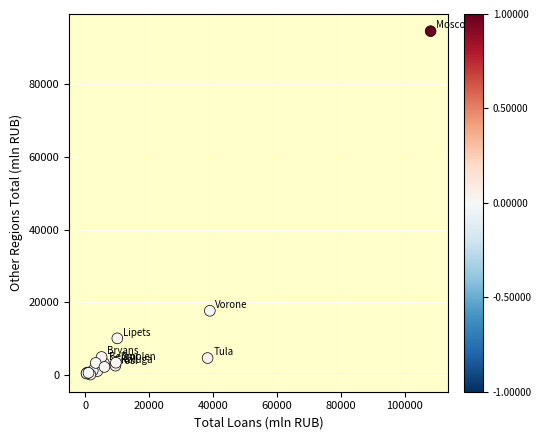

What Y value in the scatter plot is closest to 47340?

17621